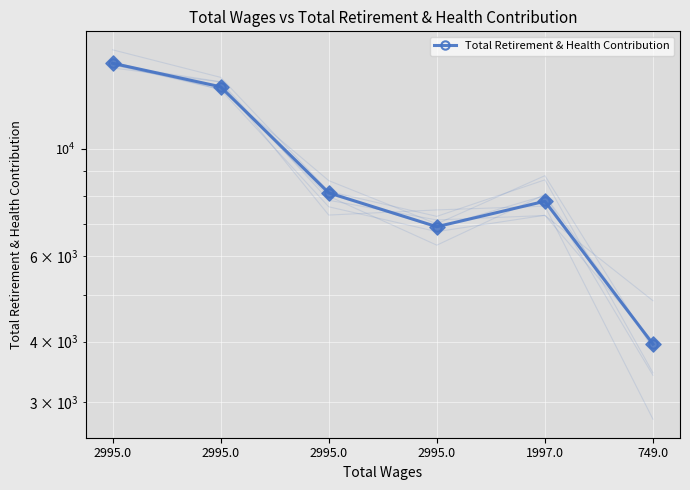

Which has a higher value, 2995.0 or 749.0?

2995.0